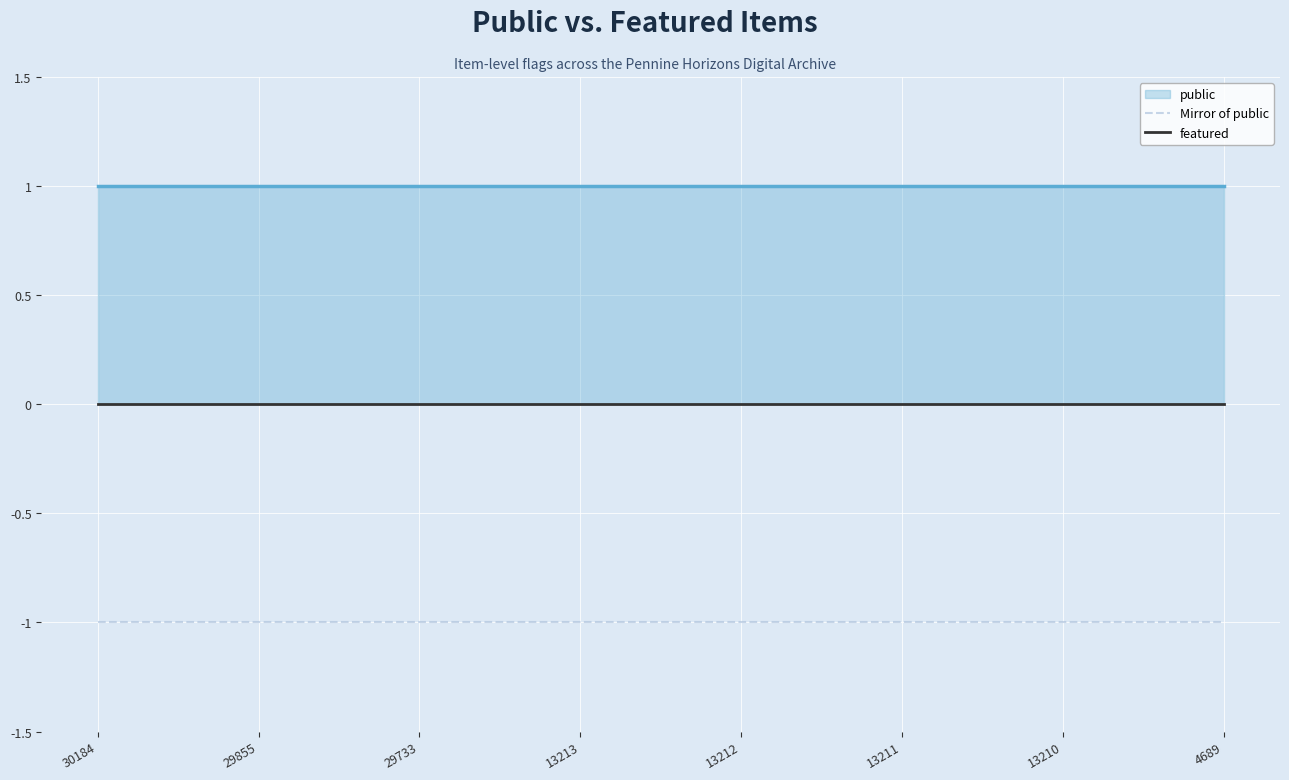

Count the number of data series in this chart.

2